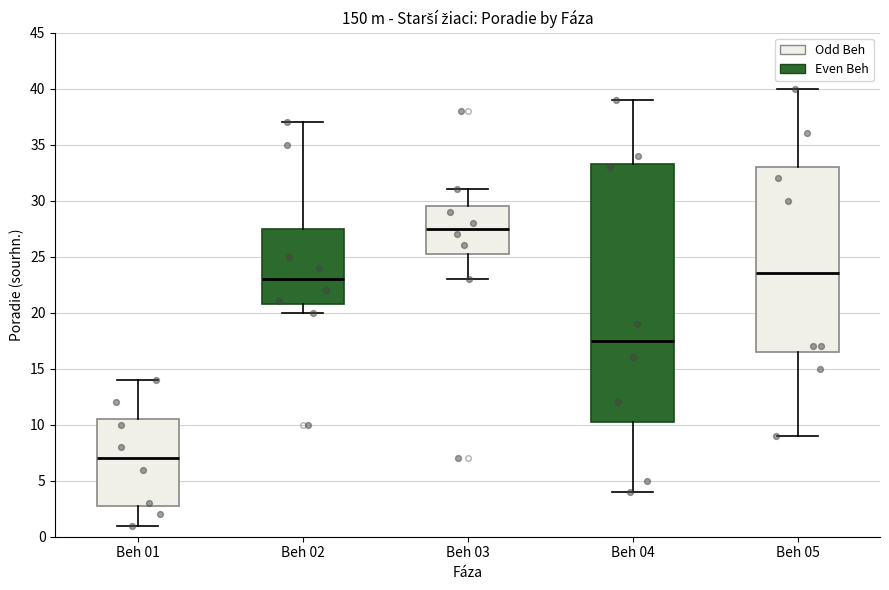

Comparing the boxes themselves (not the whiskers), which one is the tallest?

Beh 04